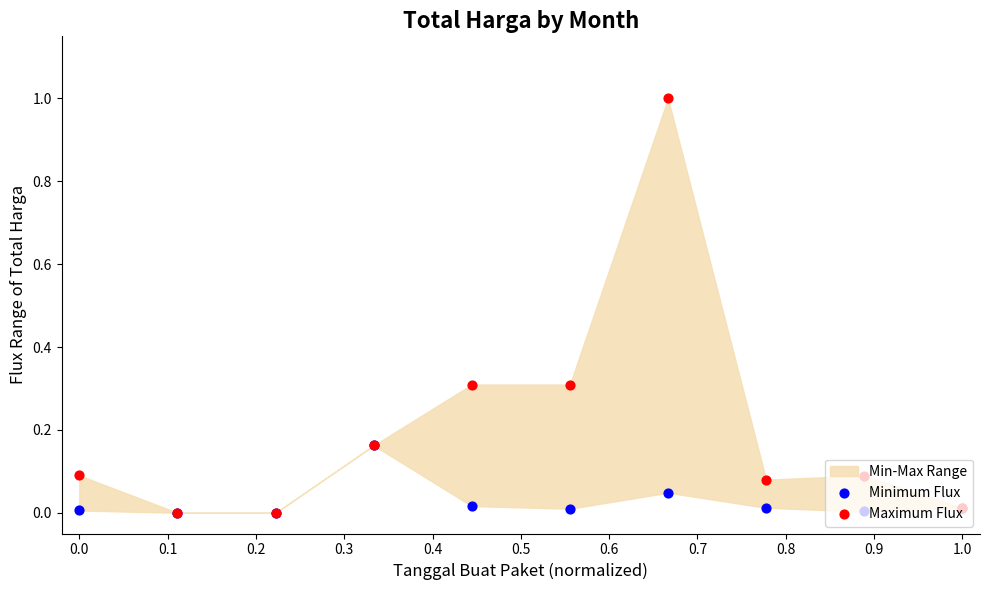

Which series reaches the maximum Y coordinate?

Maximum Flux